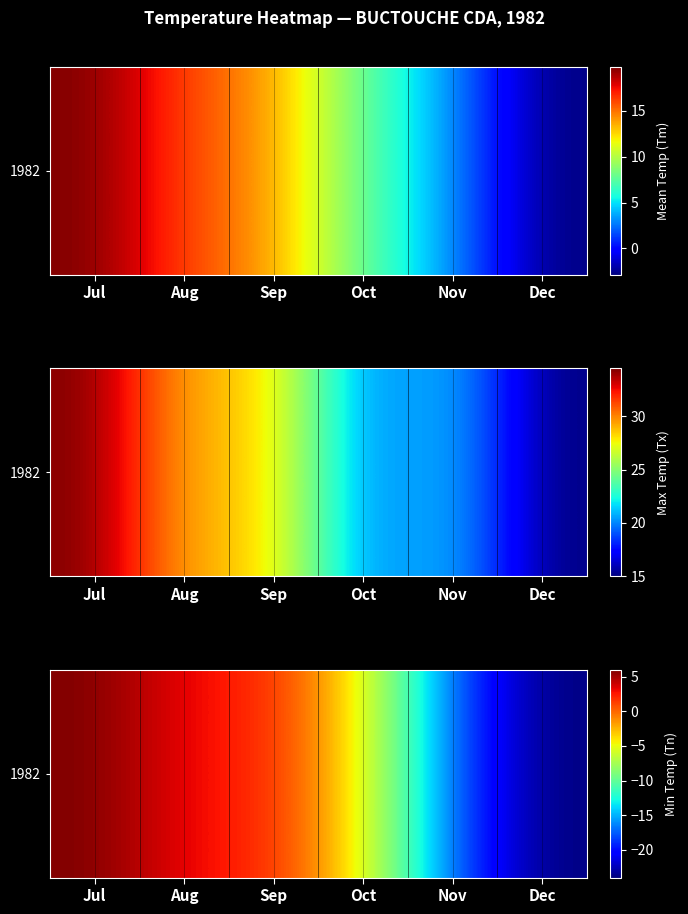

What is the difference between the second highest and second lowest values?

20.5